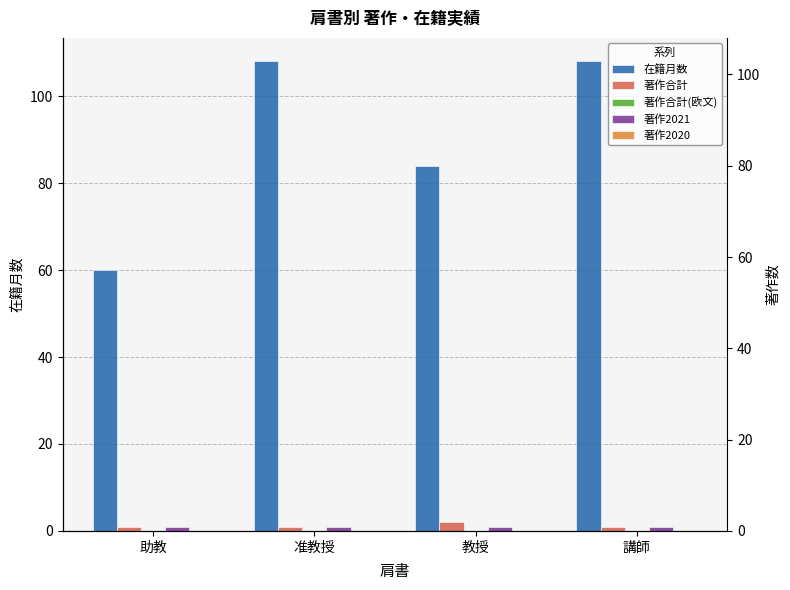

At which category is the sum across all series the highest?

准教授